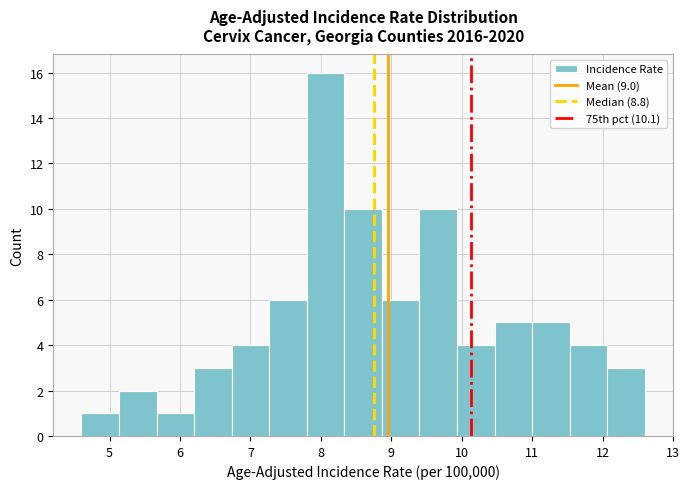

What is the height of the bar covering 7.8 to 8.3 on the x-axis? Neither the bar edges nor the heights are printed on the chart, so give them approximately, as read against the axes.

16